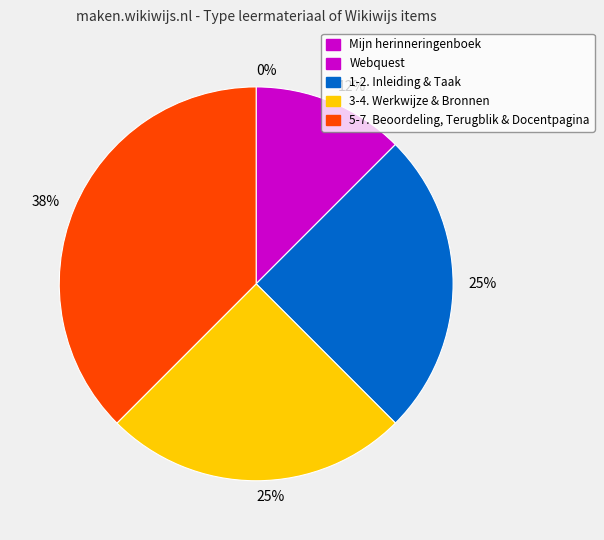

Does any single category account for the majority?

No